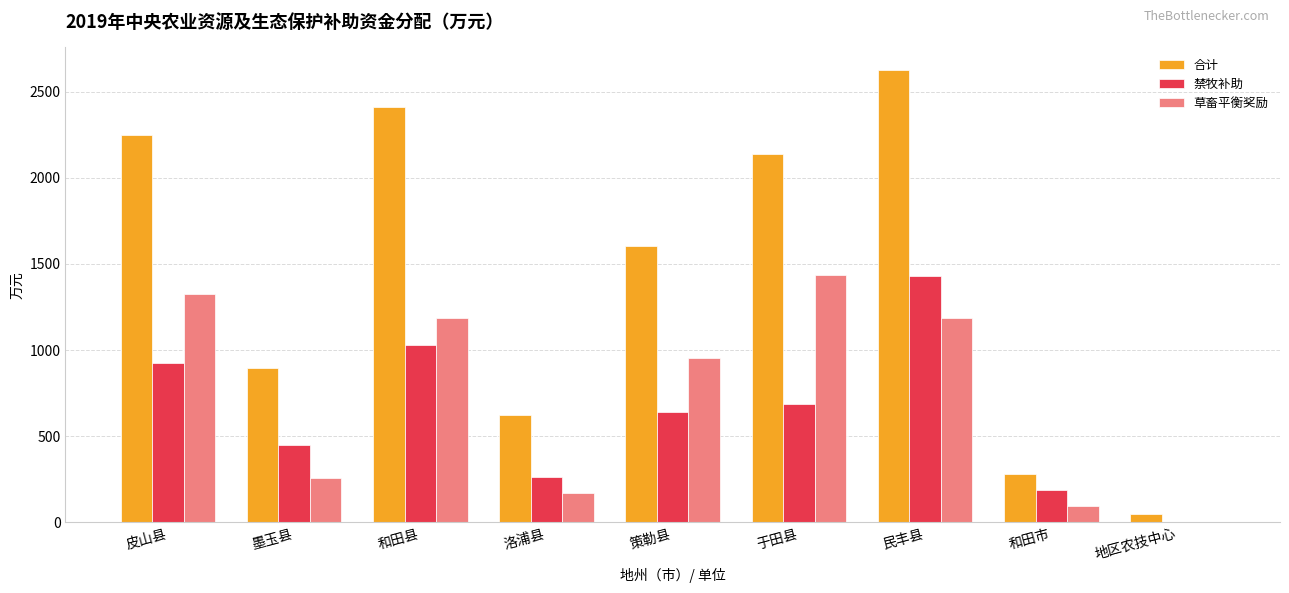

Count the number of data series in this chart.

3